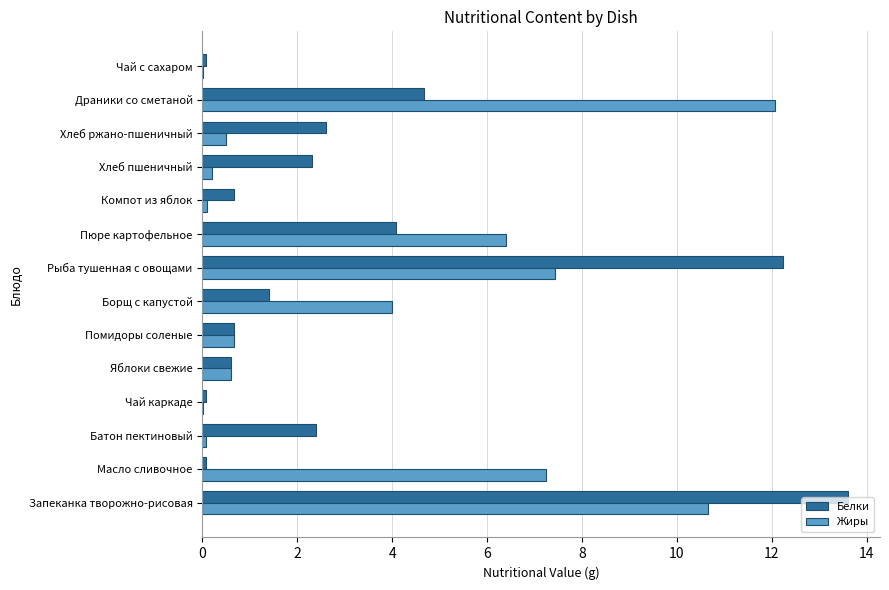

True or false: Жиры has a value of 10.7 at Запеканка творожно-рисовая.

True